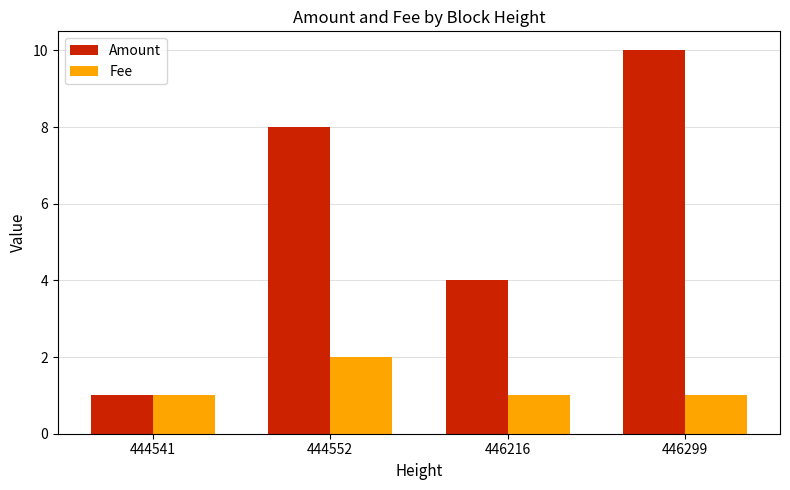

How many data points does each series have?

4